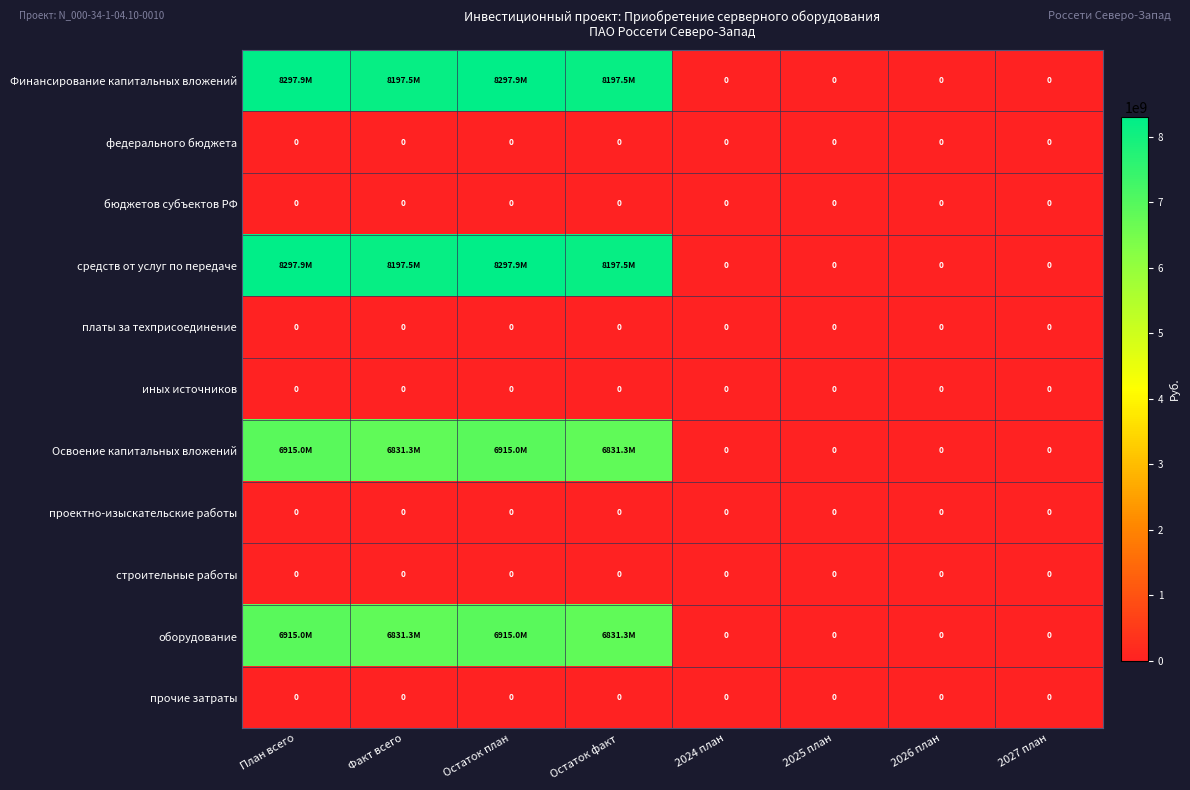

Between 2027 план and 2026 план, which is larger?

2027 план